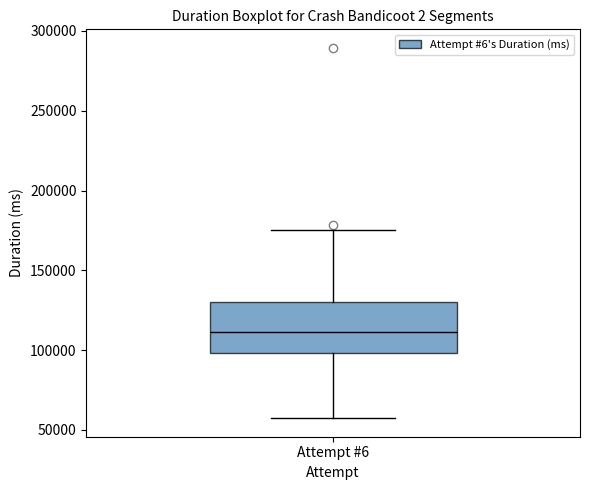

Where is the upper edge of the box for Attempt #6 on the y-axis? The values are not printed on the chart, so give them approximately, as read against the axis.

130000